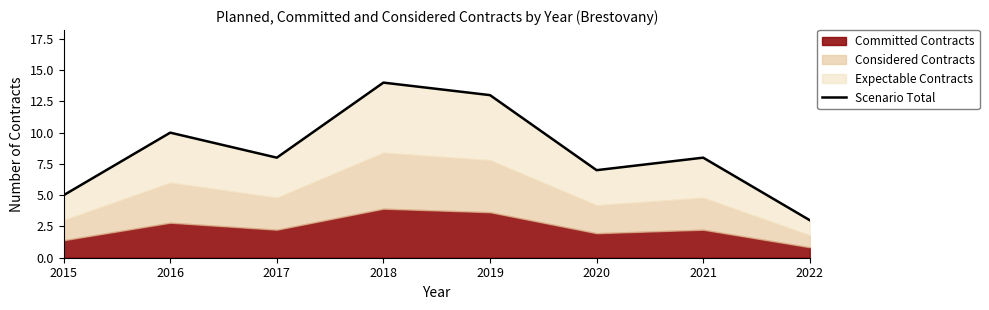

What is the approximate value at 2017?

8